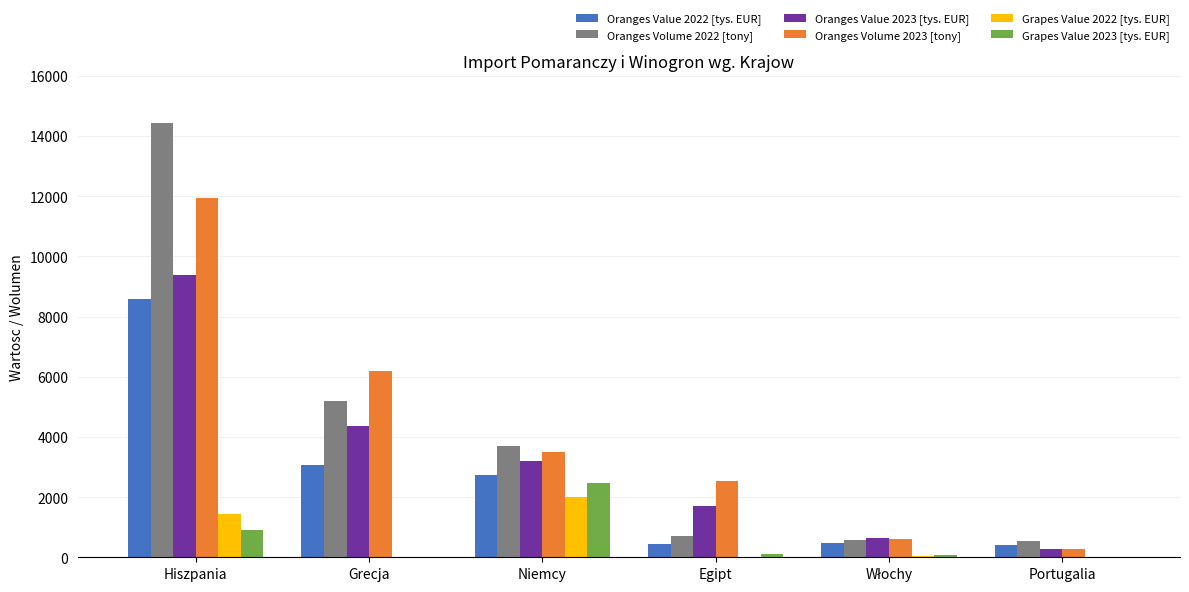

What is the highest value of the Grapes Value 2022 [tys. EUR] series?

2012.8